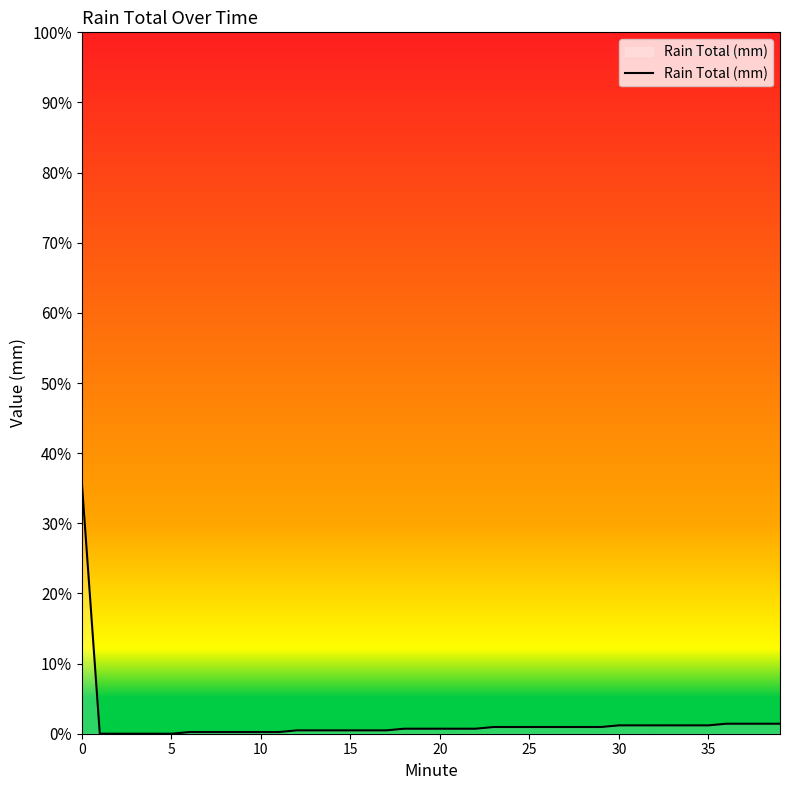

What is the label of the 36th point from the left?

35